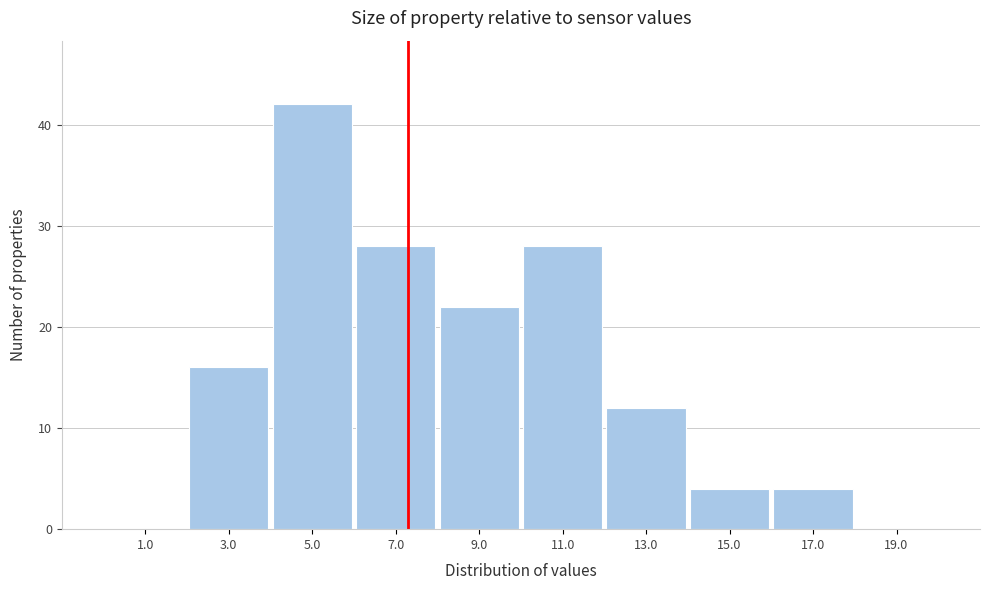

Which range on the x-axis has the tallest bar?

4 to 6